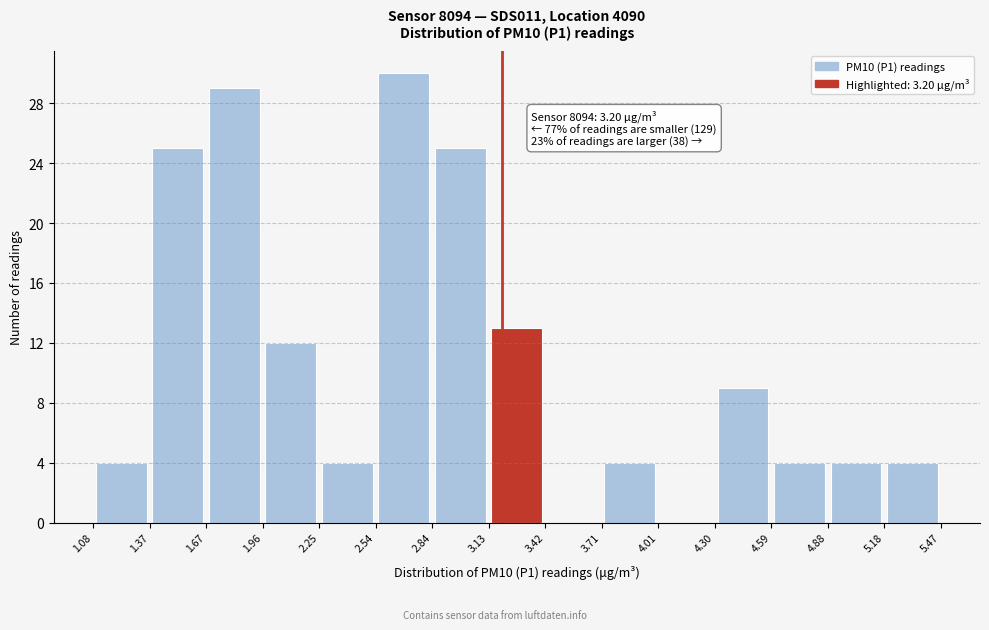

Which range on the x-axis has the tallest bar?

2.54 to 2.84